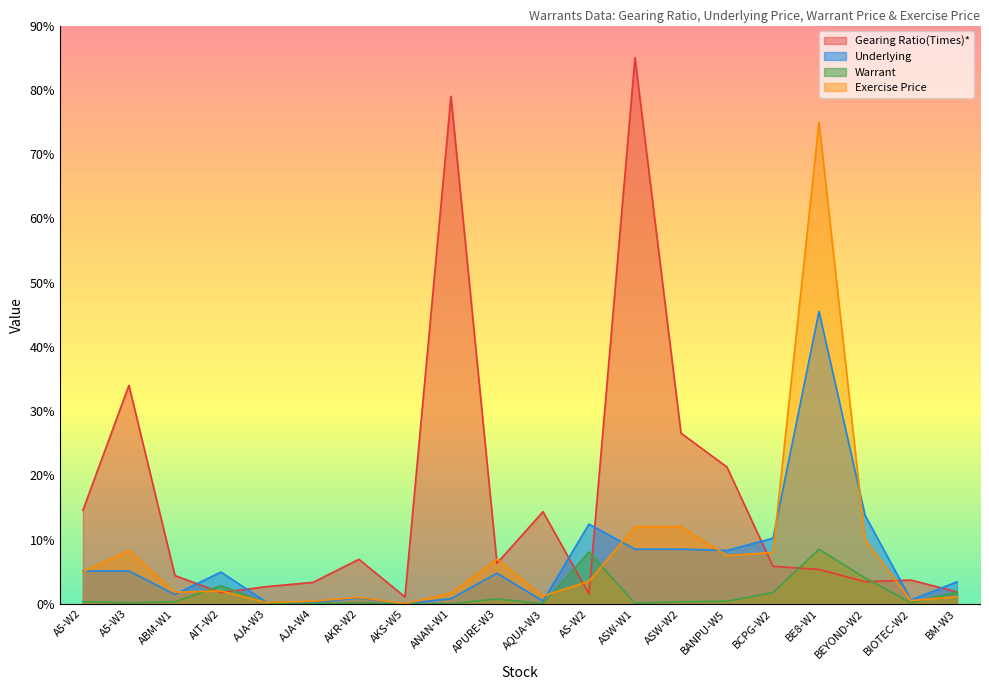

What position from the left is BIOTEC-W2?

19